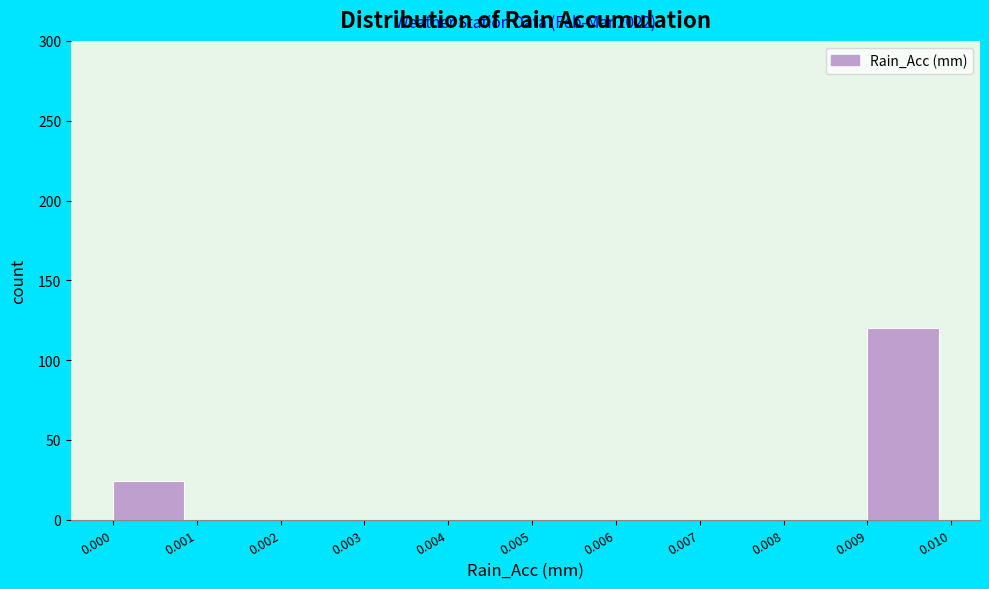

Which range on the x-axis has the tallest bar?

0.009 to 0.010